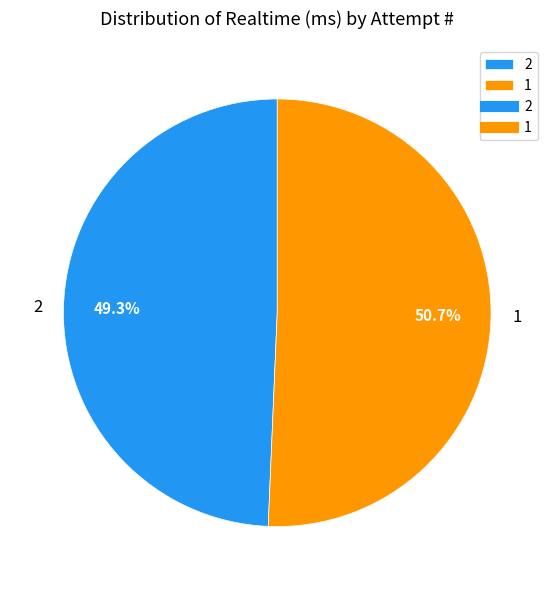

The 2 slice represents 49% of the pie. True or false?

True